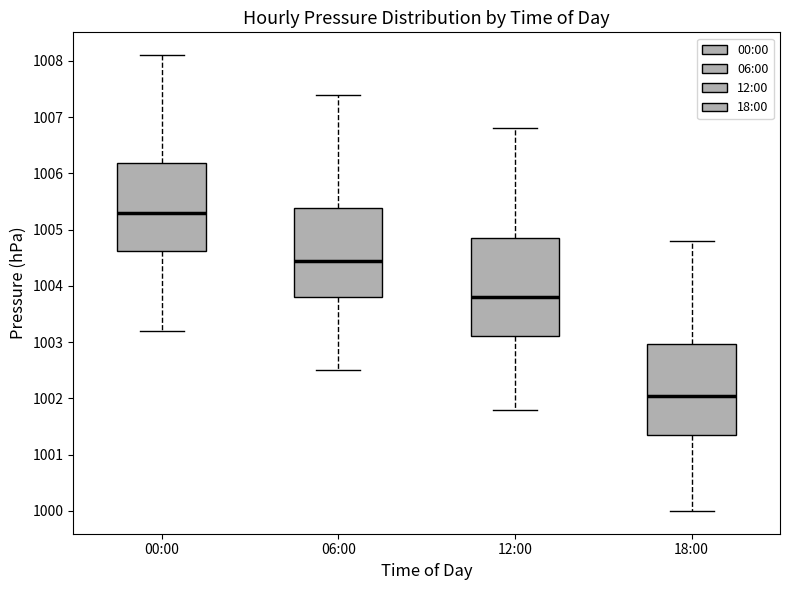

Reading left to right, transcribe this box plot: for each box, give where its median line is, the range the box spans, and where its two whiskers end, as read against the y-axis. The values are not printed on the chart, so give them approximately, as read against the axis.

00:00: median 1005.3, box 1004.6 to 1006.2, whiskers 1003.2 to 1008.1
06:00: median 1004.5, box 1003.8 to 1005.4, whiskers 1002.5 to 1007.4
12:00: median 1003.8, box 1003.1 to 1004.9, whiskers 1001.8 to 1006.8
18:00: median 1002.1, box 1001.4 to 1003.0, whiskers 1000.0 to 1004.8